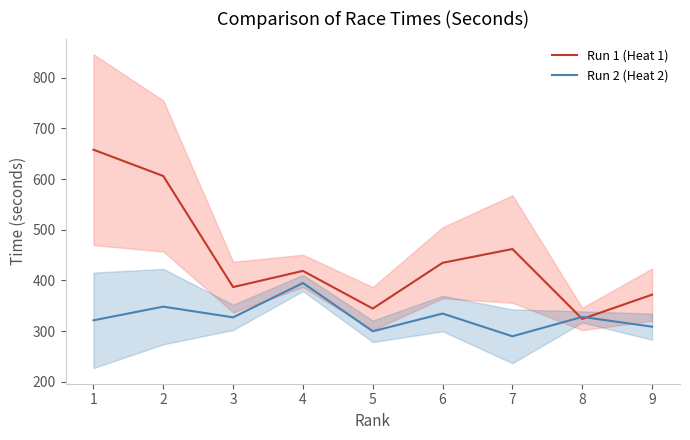

What is the difference between the highest and lowest values at 4?

44.8